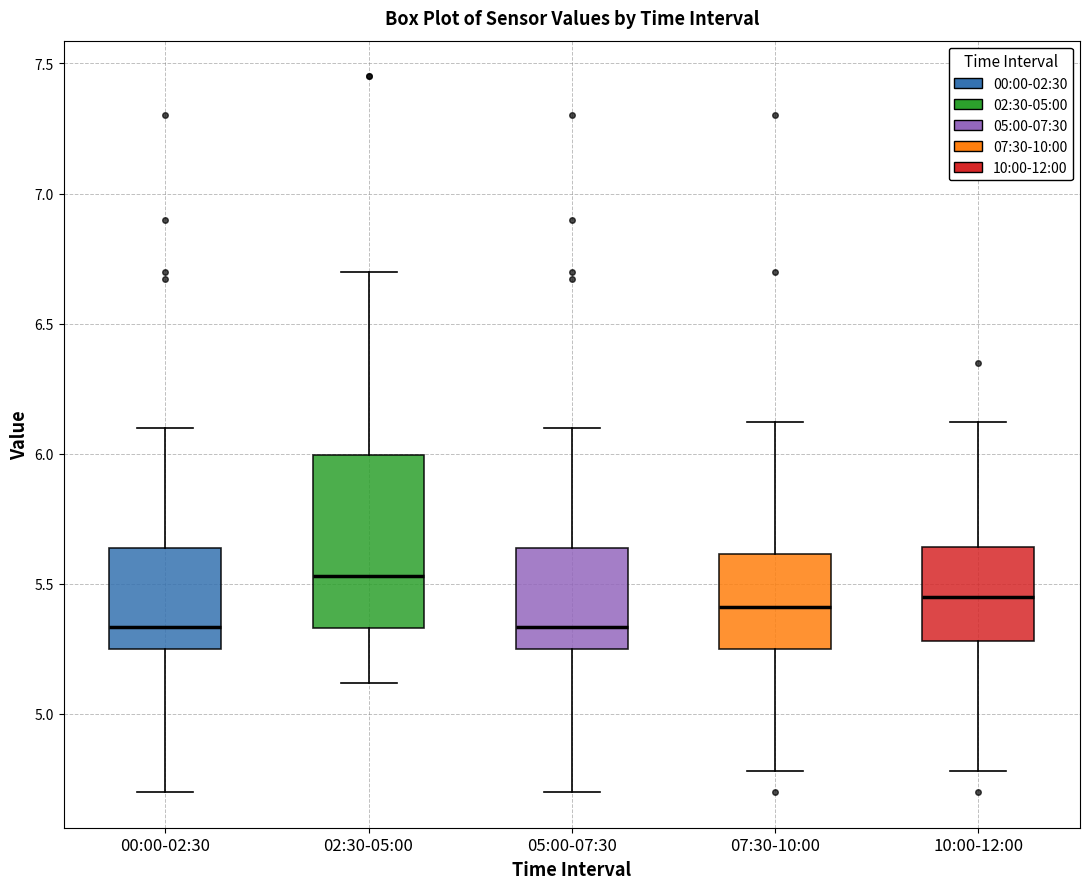

Reading left to right, transcribe this box plot: for each box, give where its median line is, the range the box spans, and where its two whiskers end, as read against the y-axis. The values are not printed on the chart, so give them approximately, as read against the axis.

00:00-02:30: median 5.35, box 5.25 to 5.65, whiskers 4.70 to 6.10
02:30-05:00: median 5.55, box 5.35 to 6.00, whiskers 5.10 to 6.70
05:00-07:30: median 5.35, box 5.25 to 5.65, whiskers 4.70 to 6.10
07:30-10:00: median 5.40, box 5.25 to 5.60, whiskers 4.80 to 6.10
10:00-12:00: median 5.45, box 5.30 to 5.65, whiskers 4.80 to 6.10